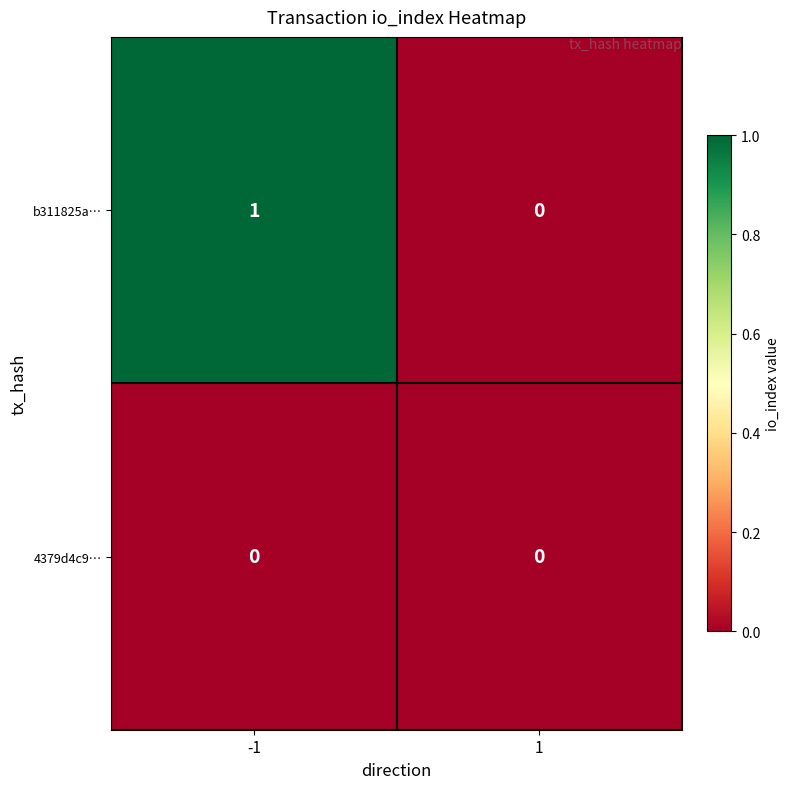

What is the difference between the highest and lowest values at -1?

1